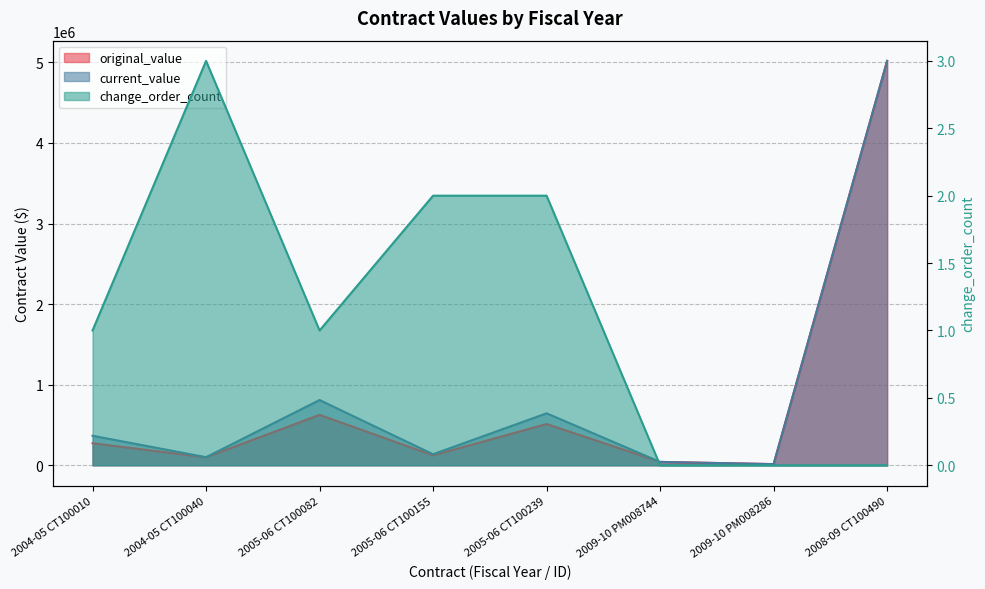

What is the value of the current_value point at the 6th from the left?

41924.7